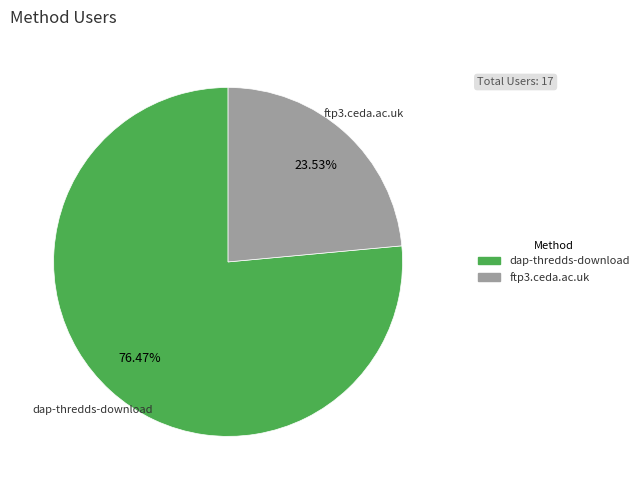

How many segments does this pie chart have?

2